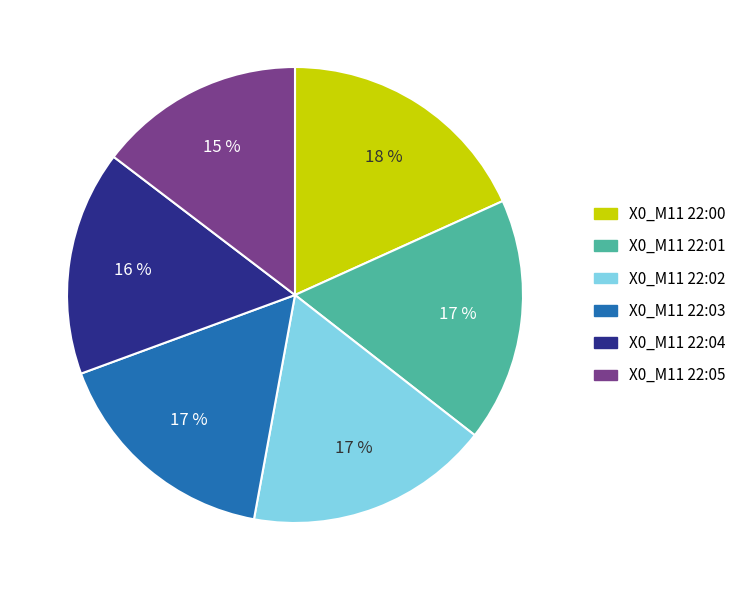

What percentage is the X0_M11 22:04 slice, to the nearest percent?

16%